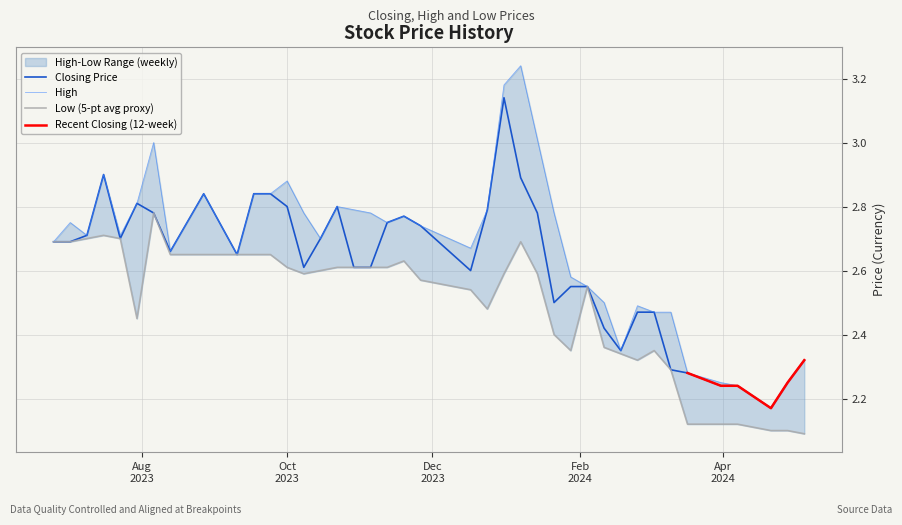

What is the label of the 27th point from the left?

26